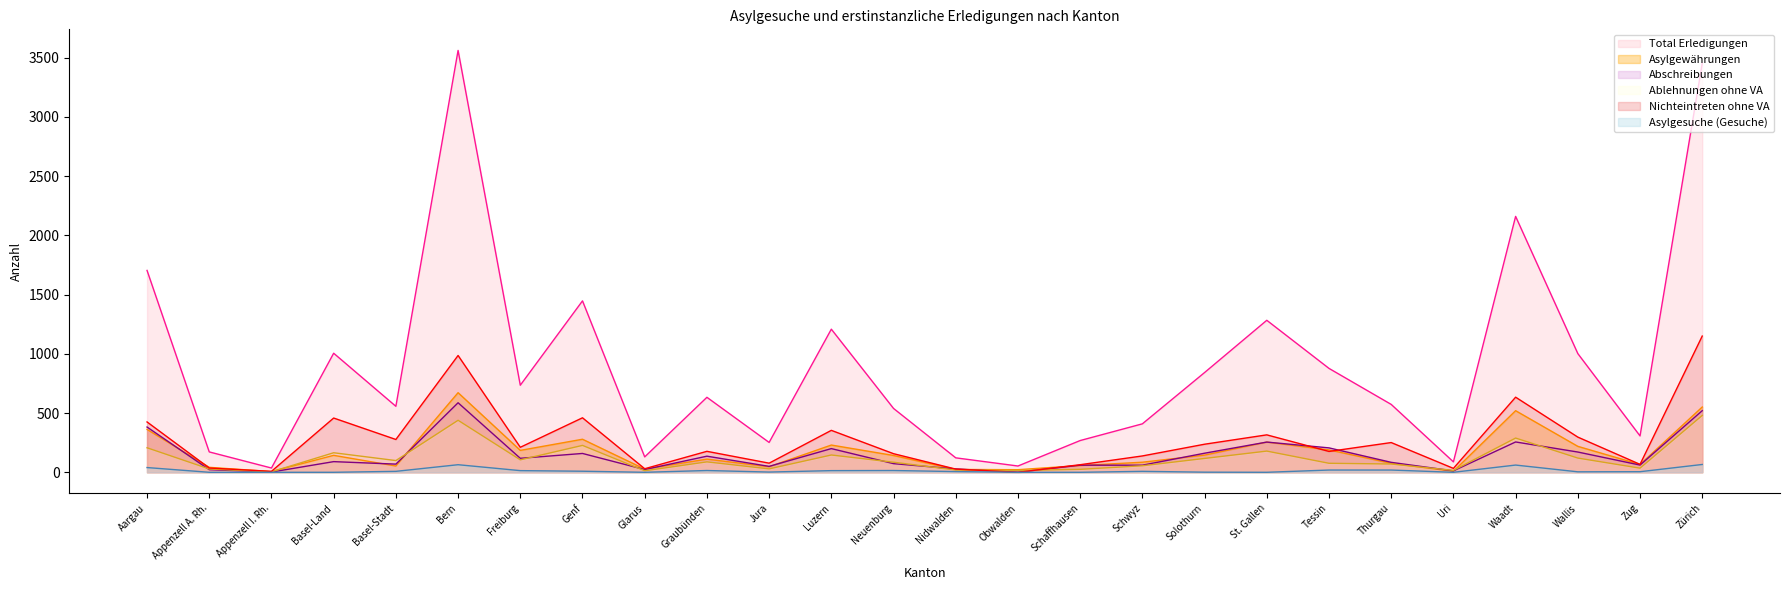

Between Thurgau and Appenzell I. Rh., which is larger?

Thurgau